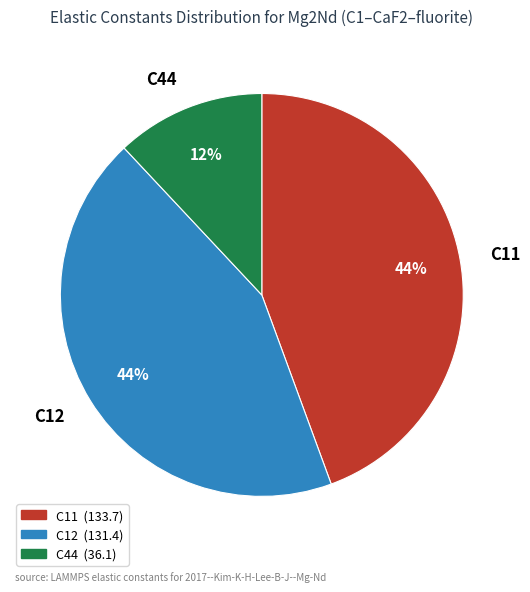

To the nearest percent, what is the combined percentage of C44 and C12?

56%